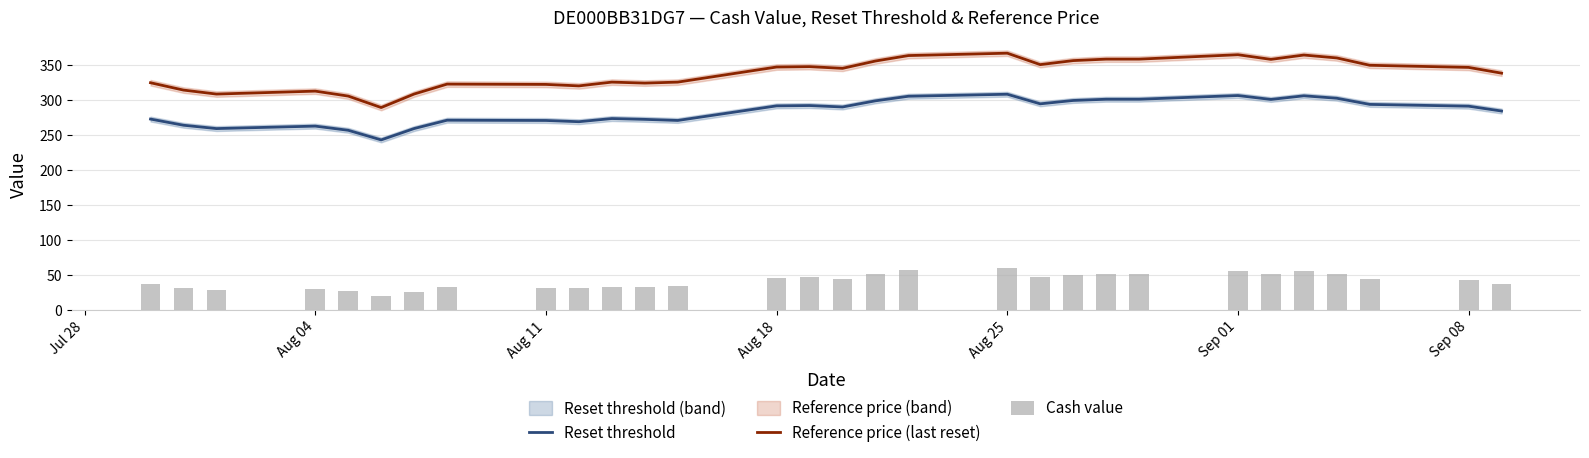

Reading right to left, transcribe all the data shown in this chart.

Reset threshold: 284.5	291.4	294.0	302.8	306.3	301.1	306.7	301.4	301.4	299.6	294.8	308.5	305.7	299.1	290.3	292.4	291.9	271.0	272.6	273.8	269.2	271.0	271.4	259.4	243.2	257.0	262.9	259.4	264.2	273.0
Reference price (last reset): 338.7	346.9	350.0	360.5	364.6	358.4	365.1	358.8	358.8	356.7	350.9	367.3	363.9	356.1	345.6	348.1	347.5	325.9	324.5	325.9	320.5	322.6	323.1	308.9	289.5	305.9	313.0	308.8	314.5	325.0
Cash value: 37.3	42.3	44.4	52.0	55.1	50.8	55.9	51.5	51.5	50.1	46.3	59.6	57.0	51.4	44.7	46.3	46.0	34.6	32.5	33.3	30.7	31.8	32.0	26.1	19.6	26.8	30.3	28.4	31.3	37.3